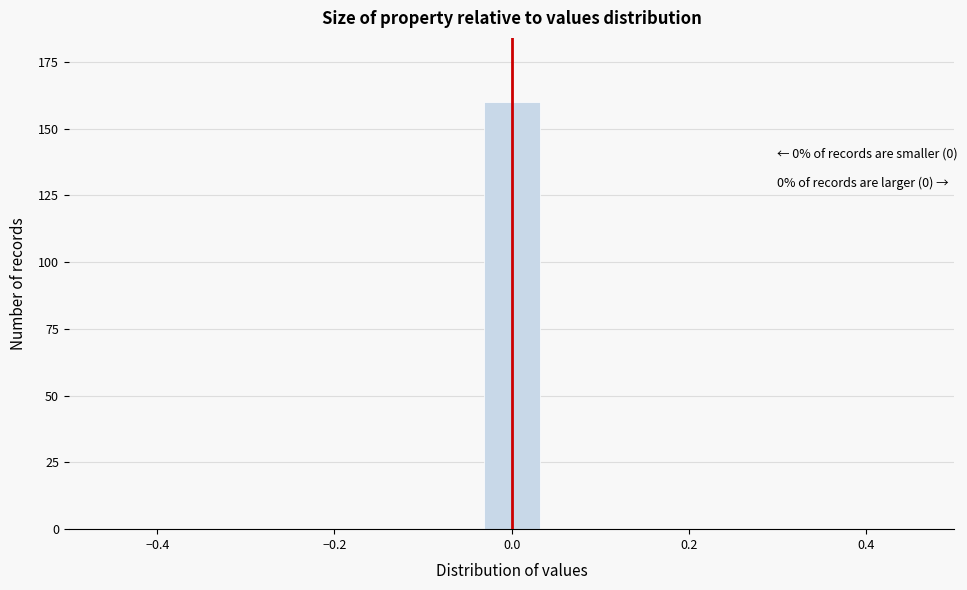

Read against the x-axis, roughly where is the centre of the tallest bar?

0.00